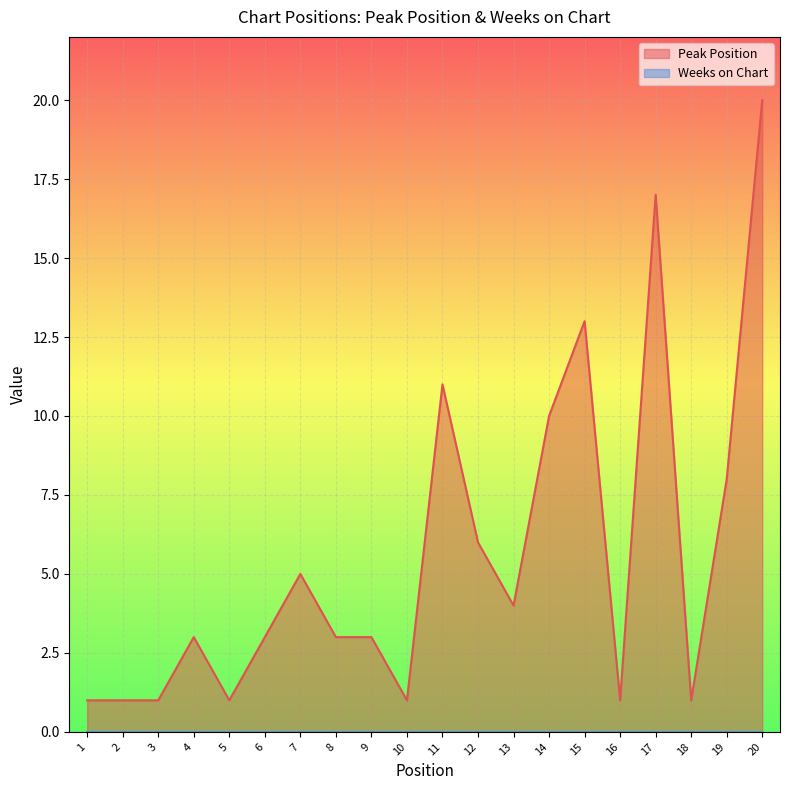

How many lines are shown in the chart?

2